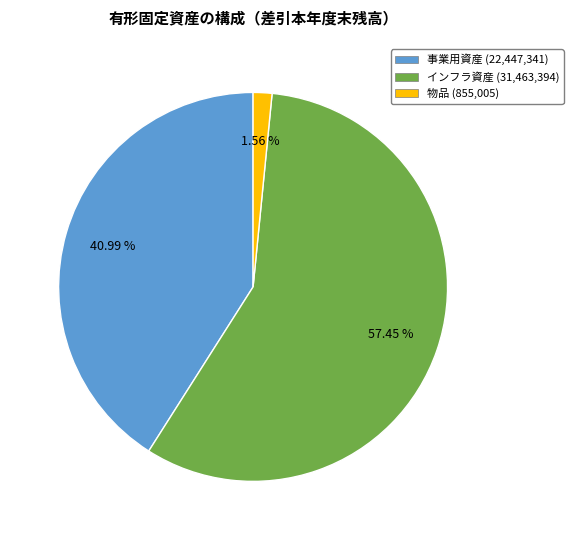

Count the number of slices in the pie.

3